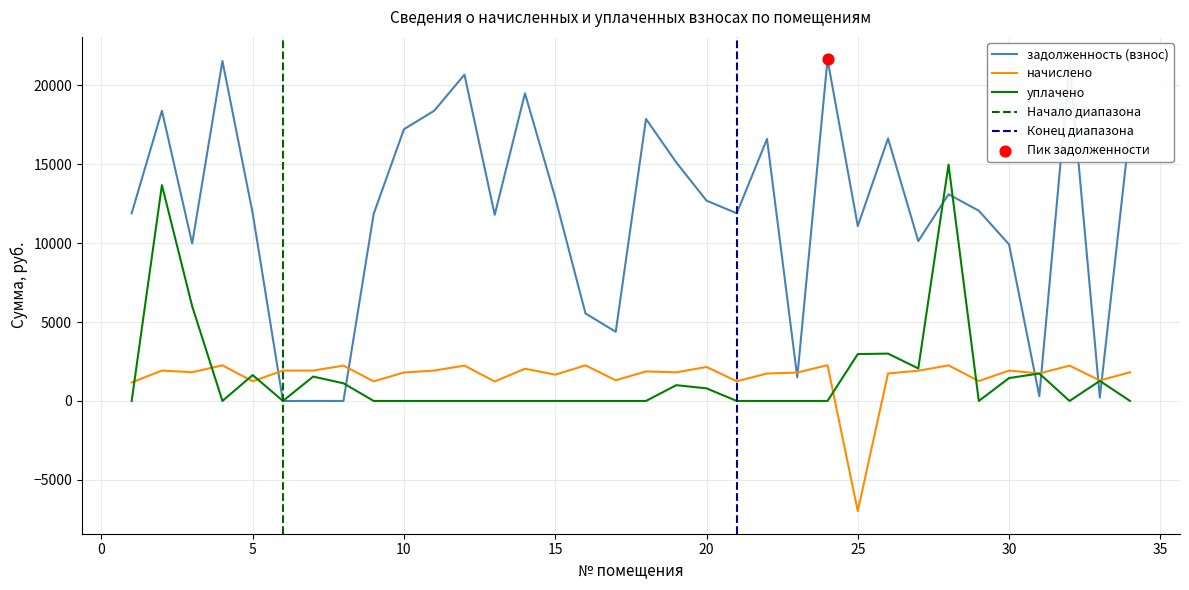

What are all the series names shown in the legend?

задолженность (взнос), начислено, уплачено